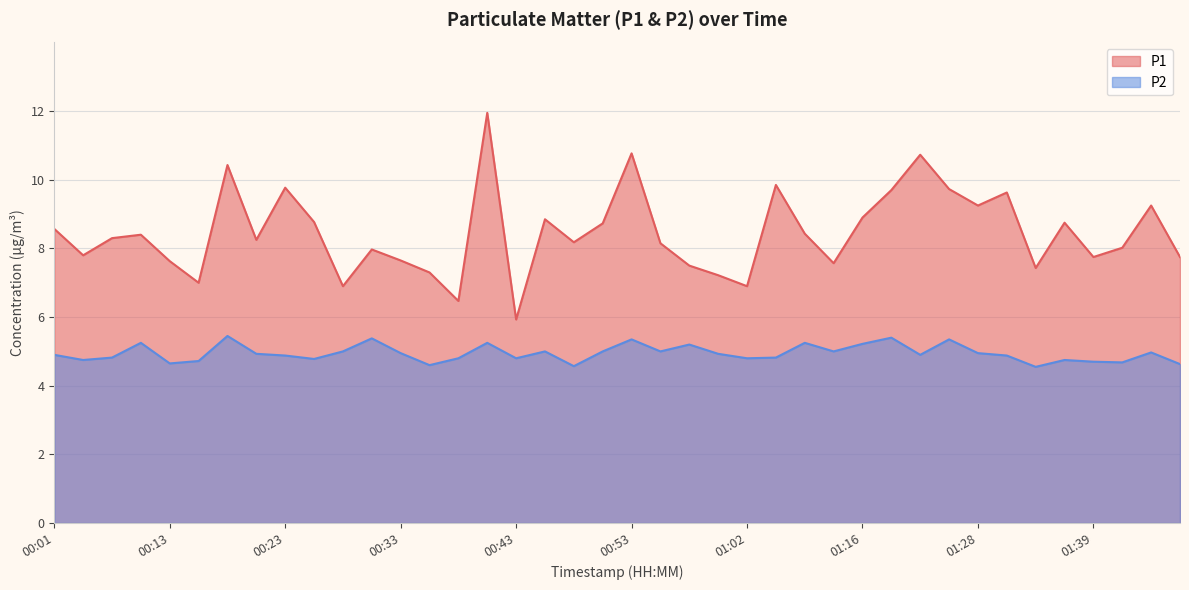

What is the minimum value for P1?

5.9